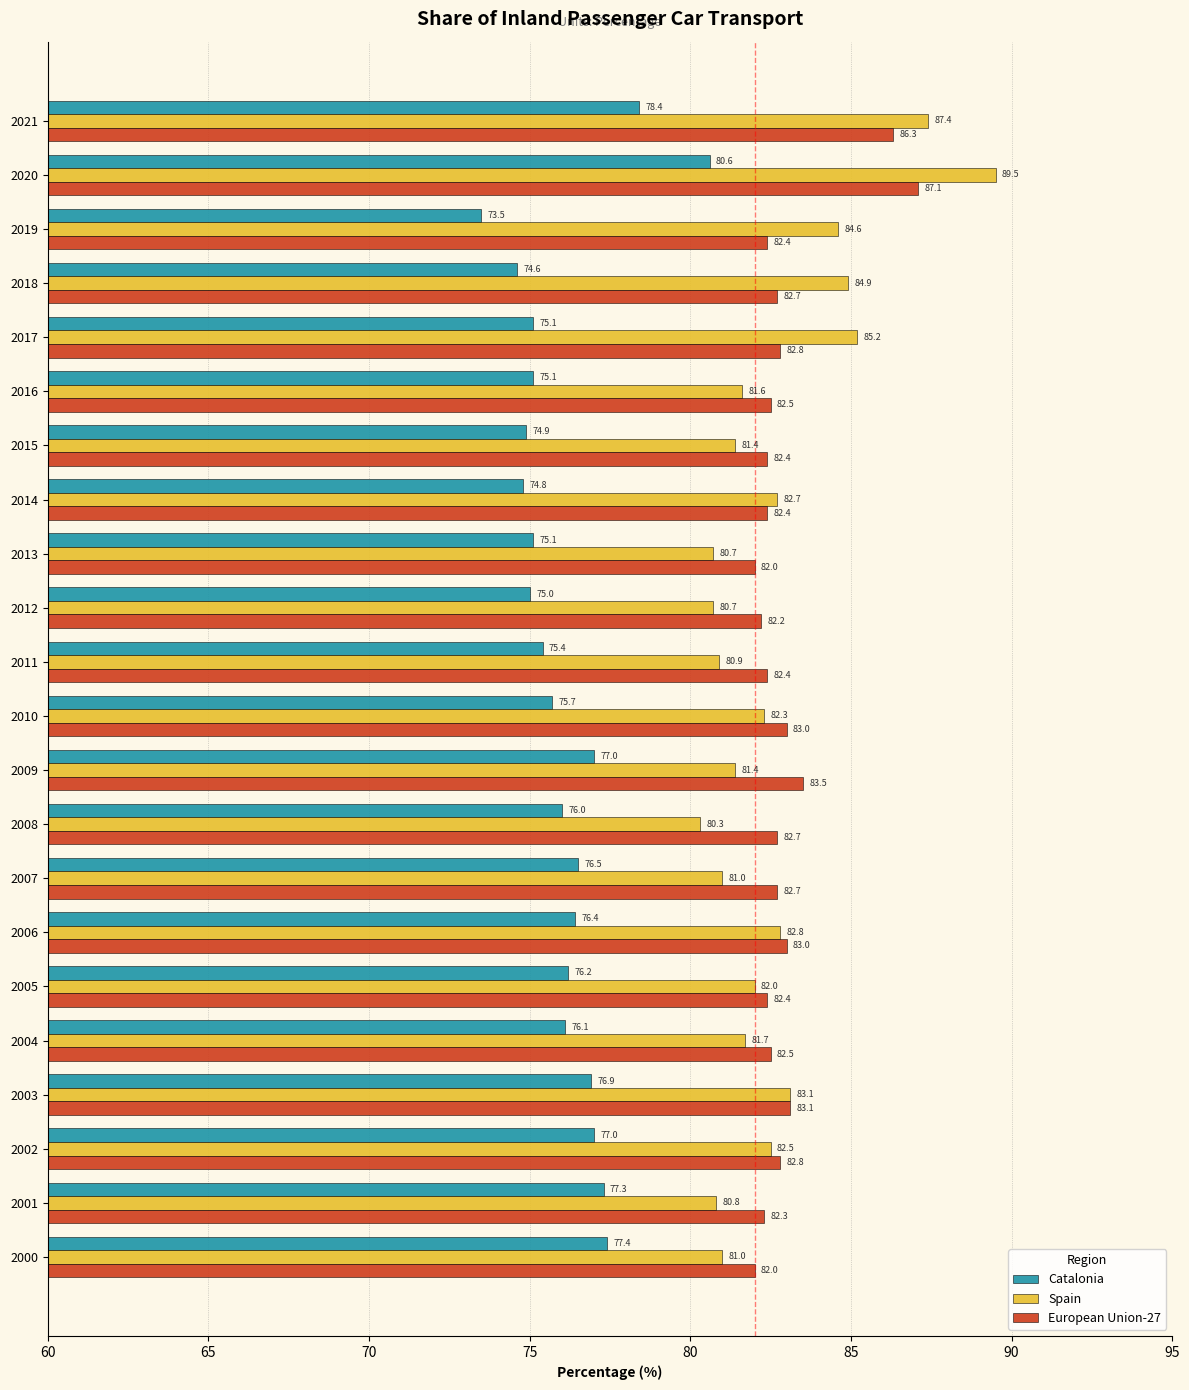

The value of Catalonia at 2015 is 74.9. True or false?

True